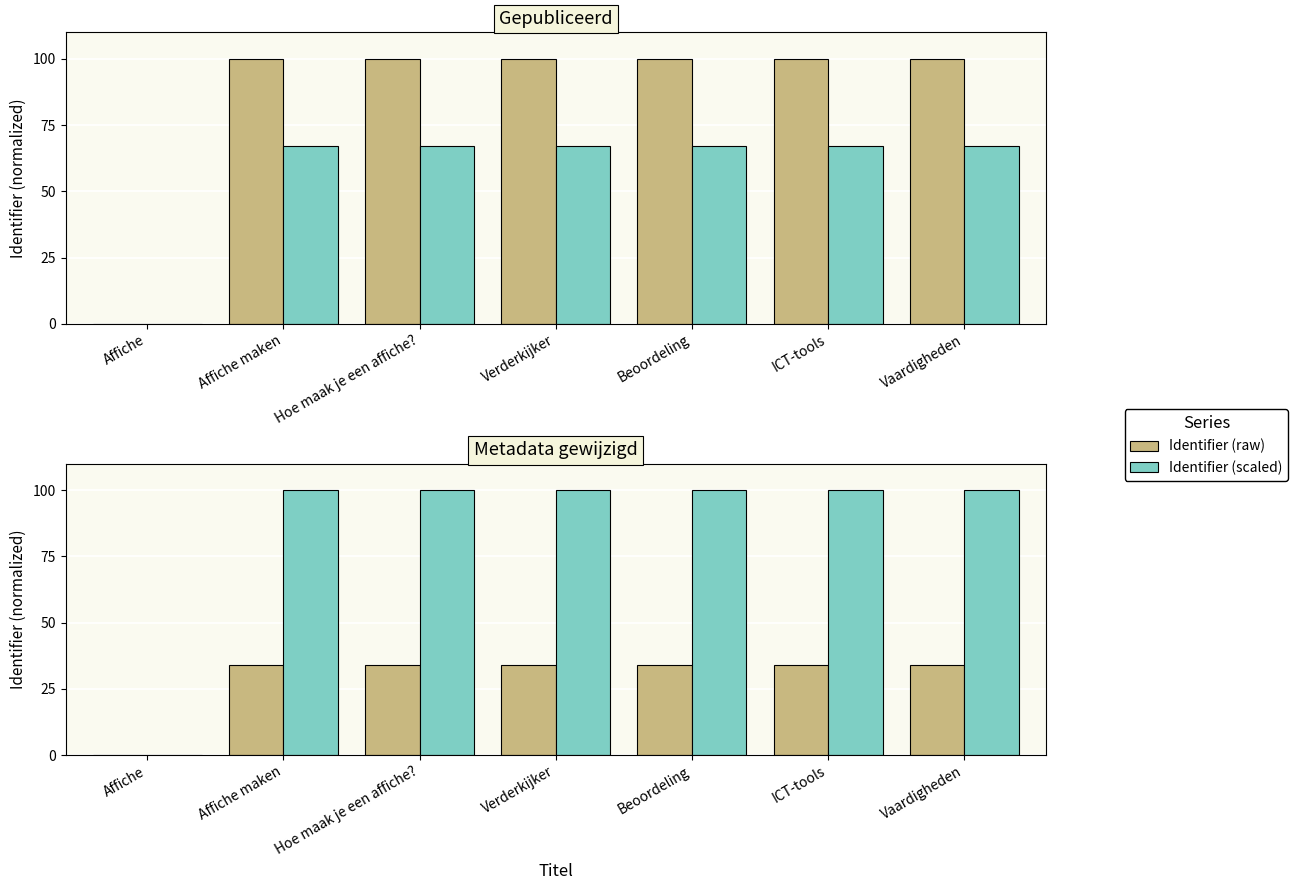

Where is Identifier (scaled) nearest to the value 50?

Affiche maken